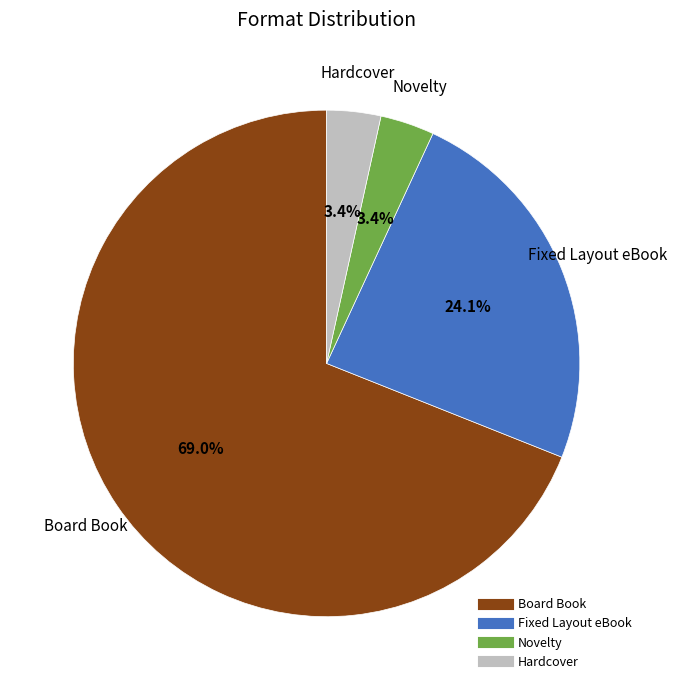

Which category has the biggest portion of the pie?

Board Book